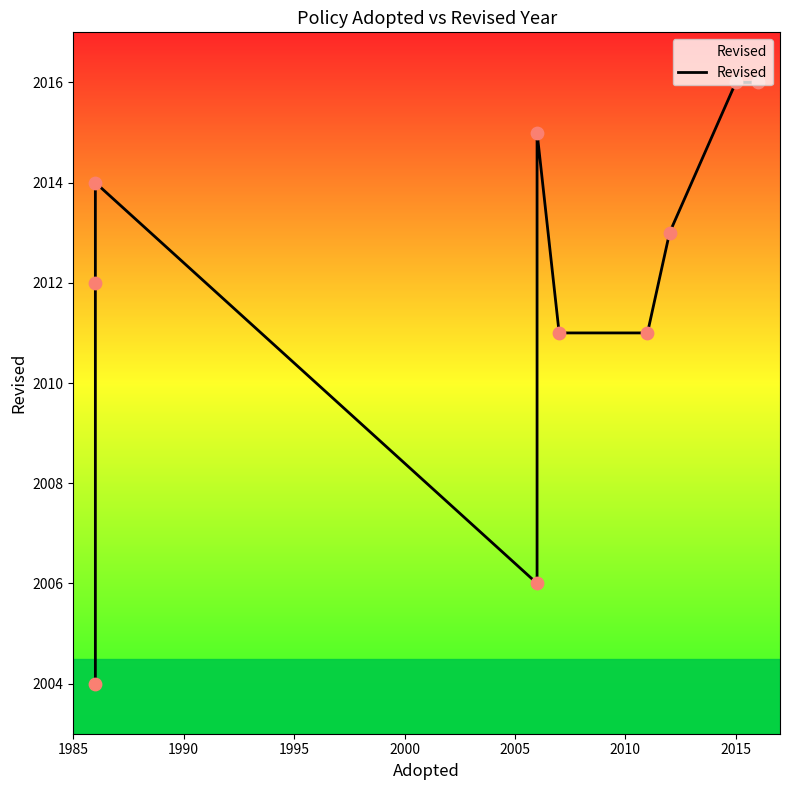

Approximately how many times larger is the value at 2010 compared to 2015?

1.0